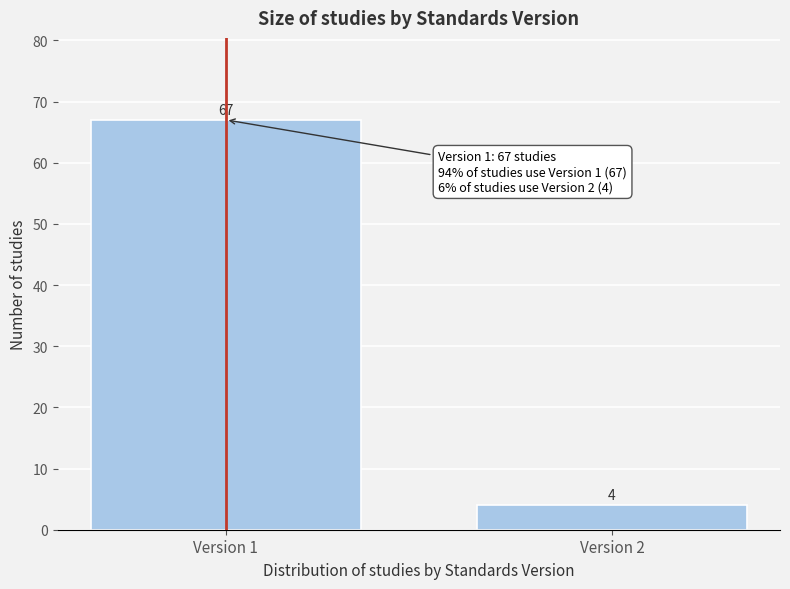

Reading right to left, what are all the values shown in this chart?

4	67